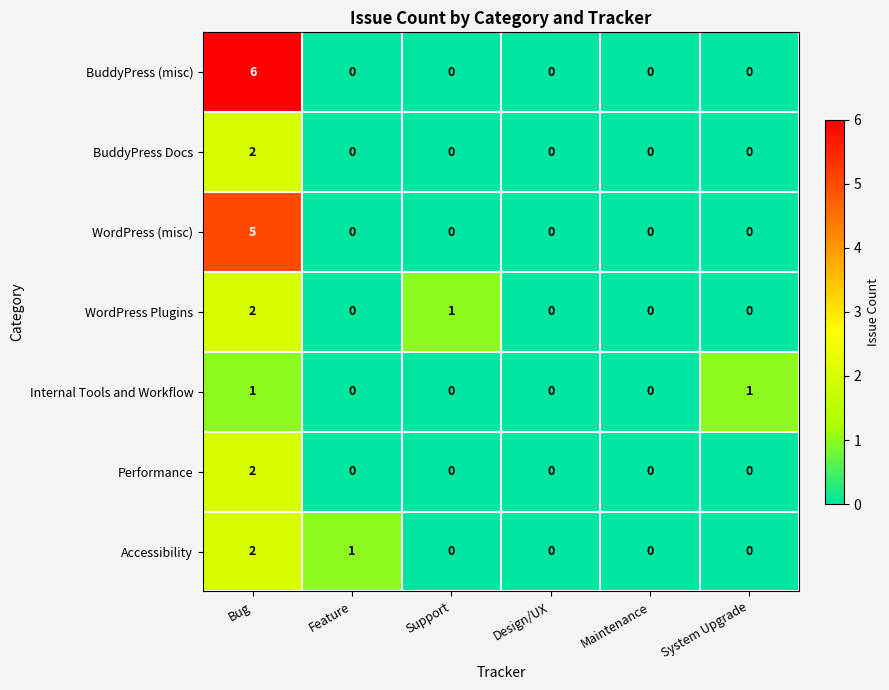

True or false: Internal Tools and Workflow has a value of 1 at Maintenance.

False